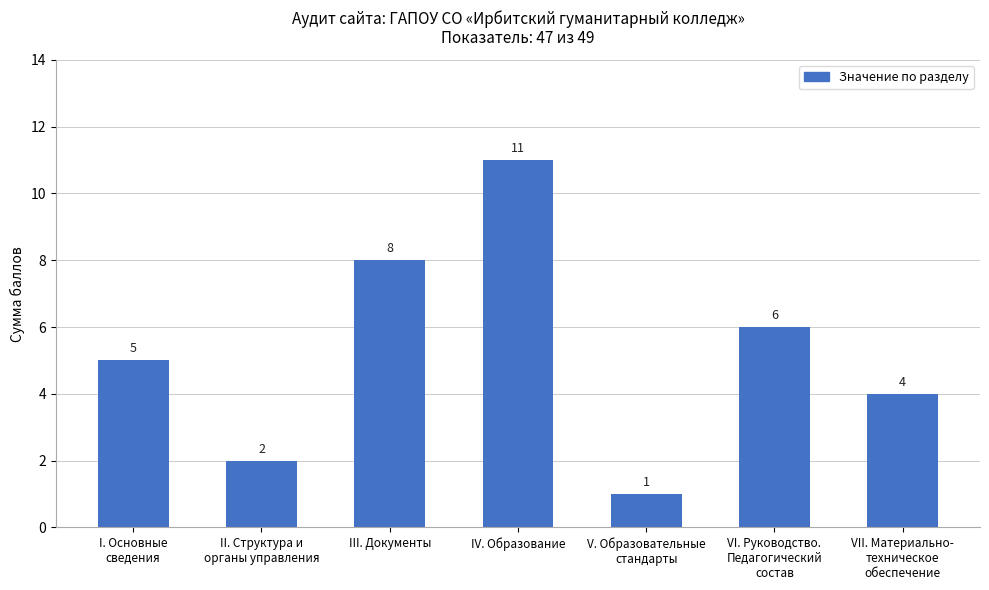

Reading left to right, transcribe all the data shown in this chart.

I. Основные
сведения=5	II. Структура и
органы управления=2	III. Документы=8	IV. Образование=11	V. Образовательные
стандарты=1	VI. Руководство.
Педагогический
состав=6	VII. Материально-
техническое
обеспечение=4